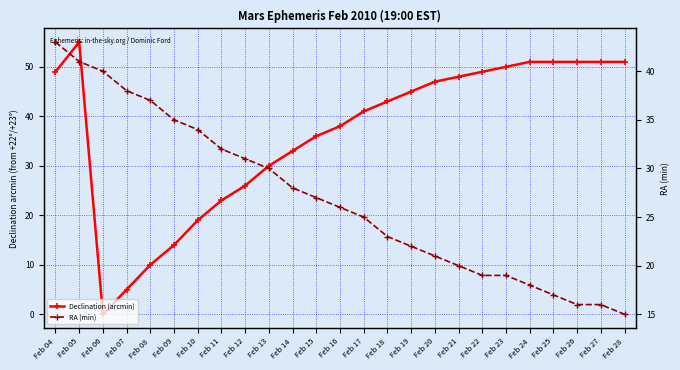

Between Feb 19 and Feb 23, which is larger?

Feb 23